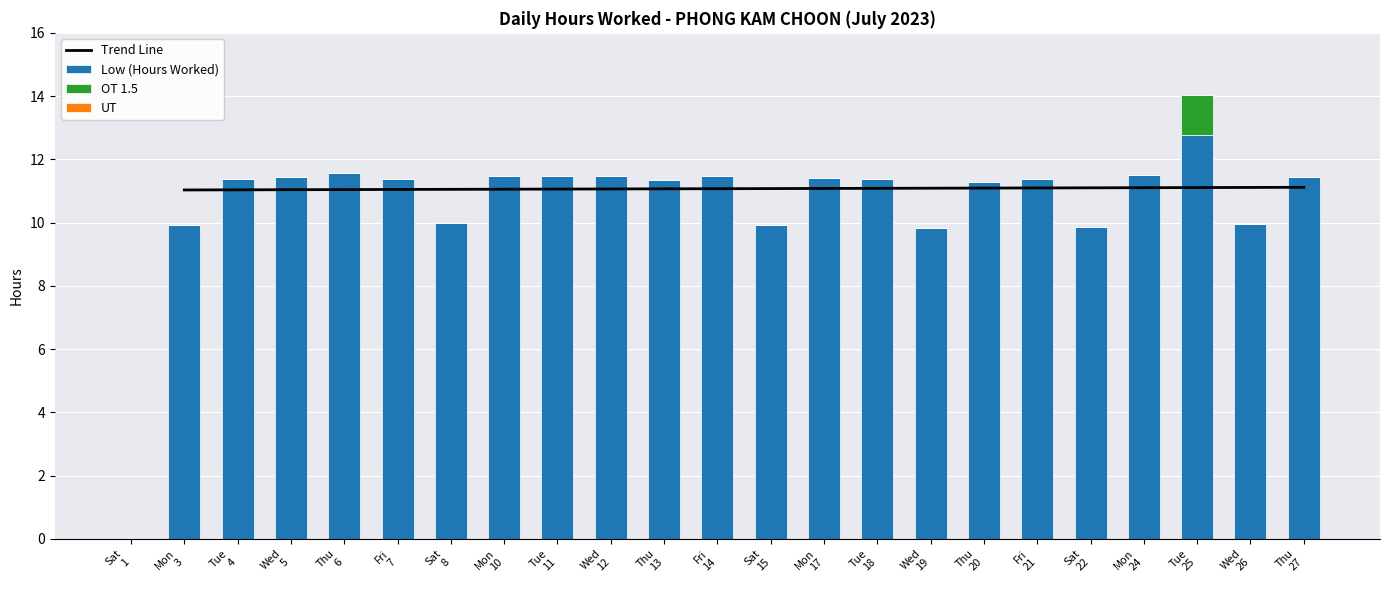

How many values in the Low (Hours Worked) series exceed 11?

16